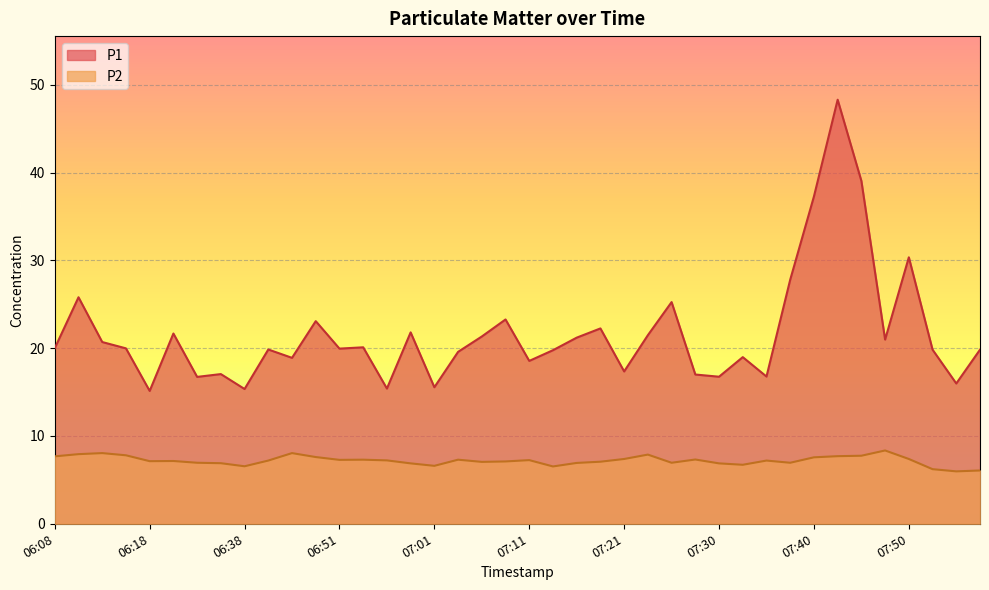

At which category does P1 reach its first local valley?

06:18